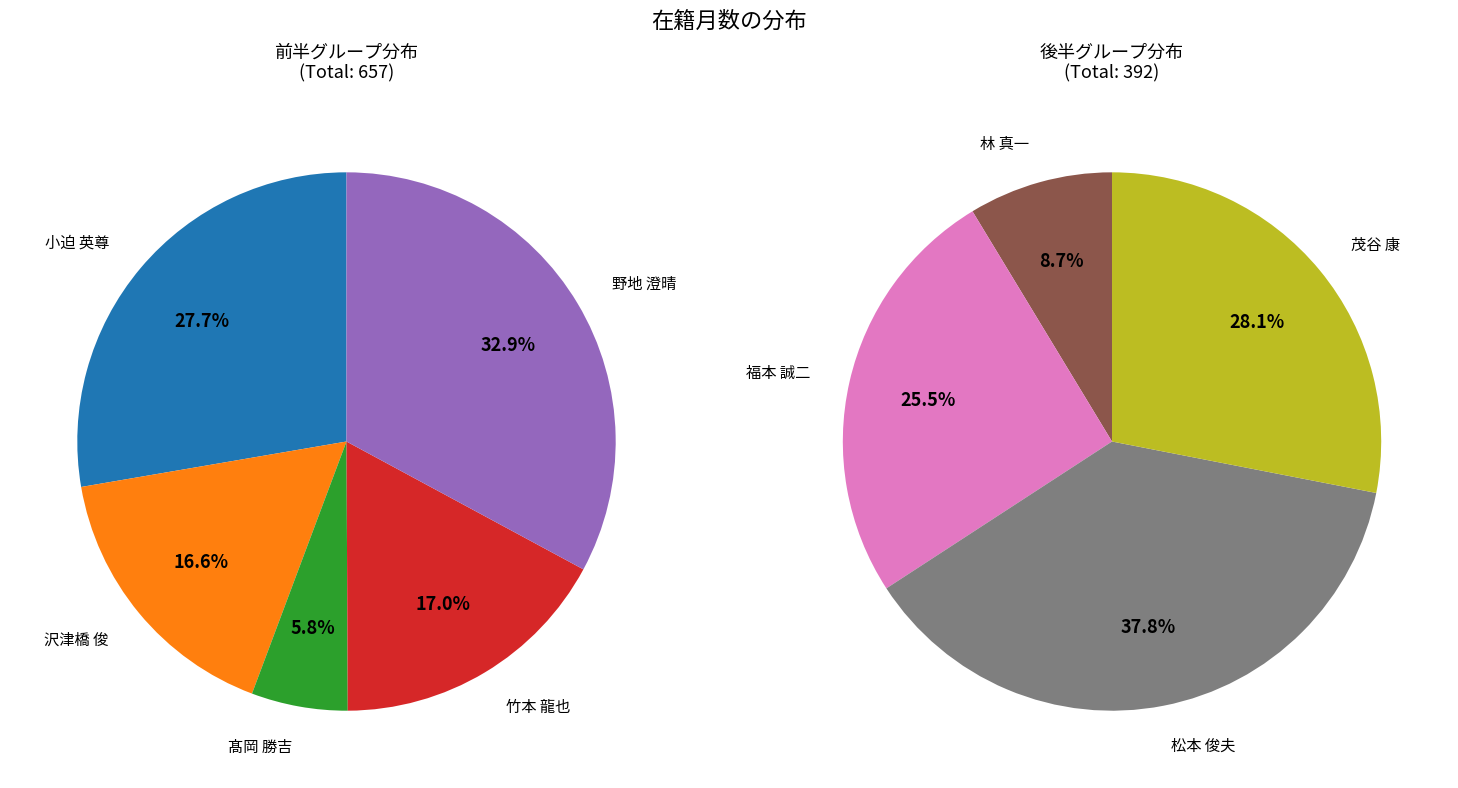

Count the number of slices in the pie.

9